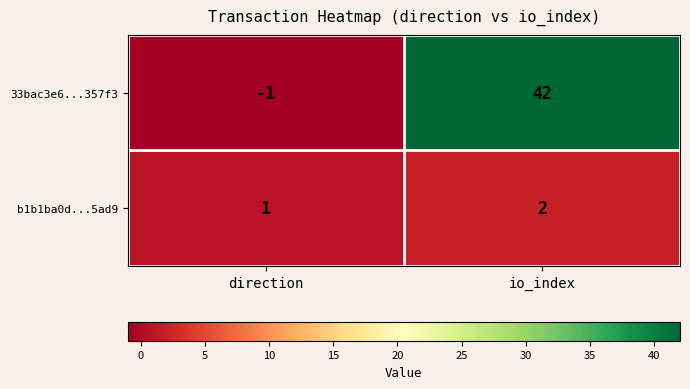

Reading left to right, what are all the values shown in this chart?

33bac3e6...357f3: direction=-1	io_index=42
b1b1ba0d...5ad9: direction=1	io_index=2